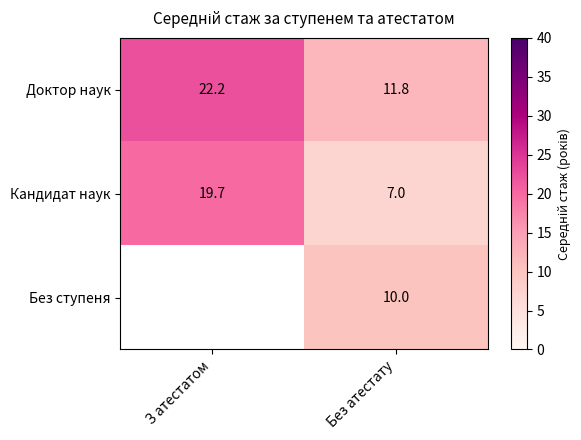

What is the greatest value displayed?

22.2